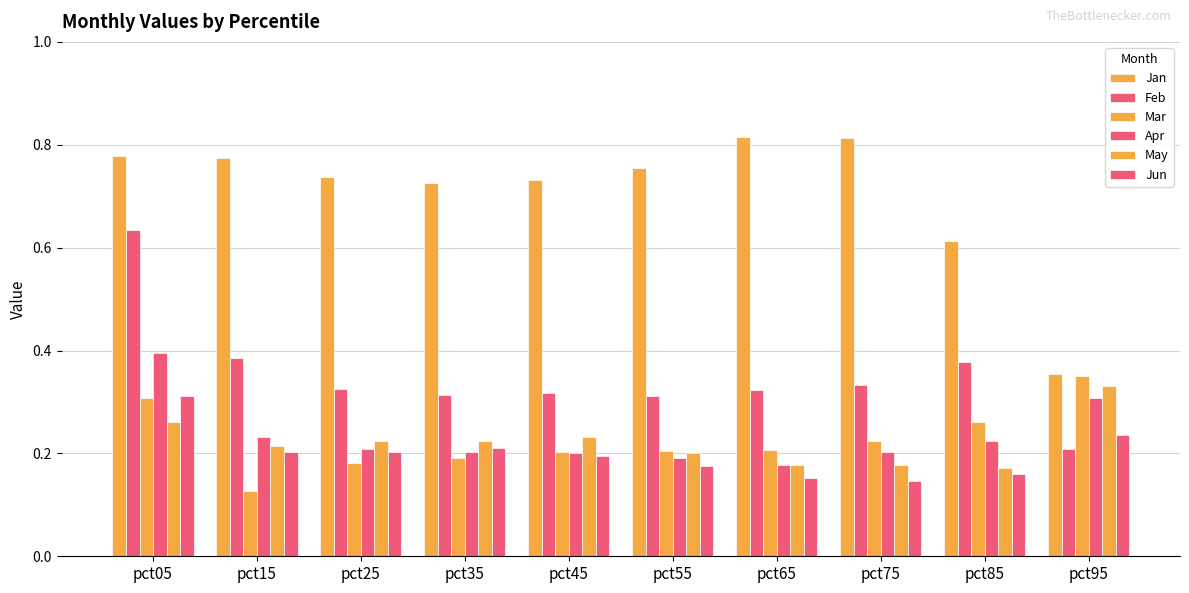

How many categories are shown in the chart?

10